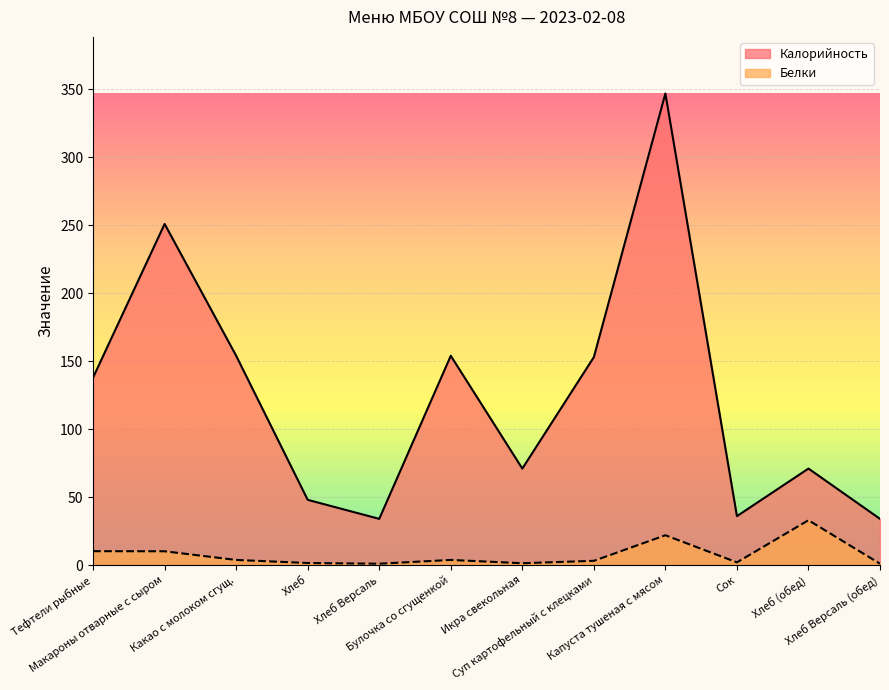

List the series in order of their peak value, highest first.

Калорийность, Белки